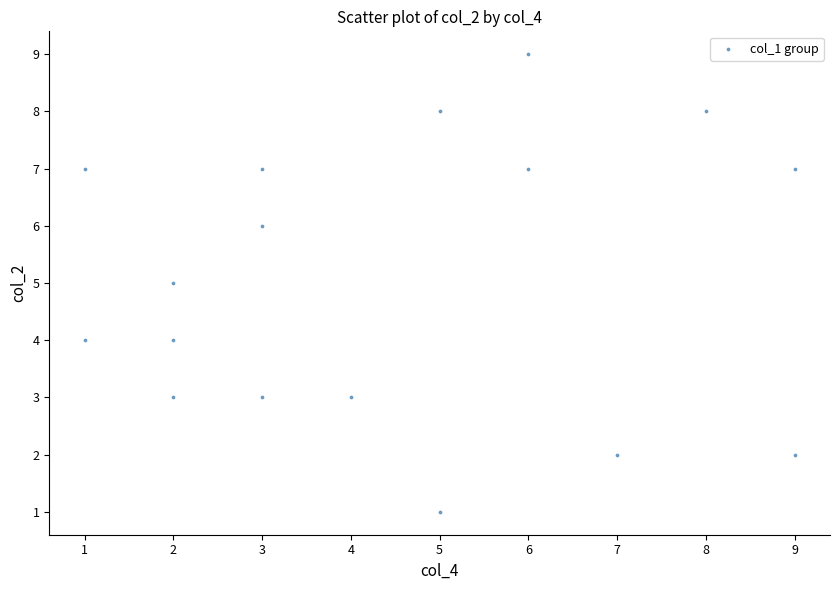

What is the range of Y values (max minus min)?

8